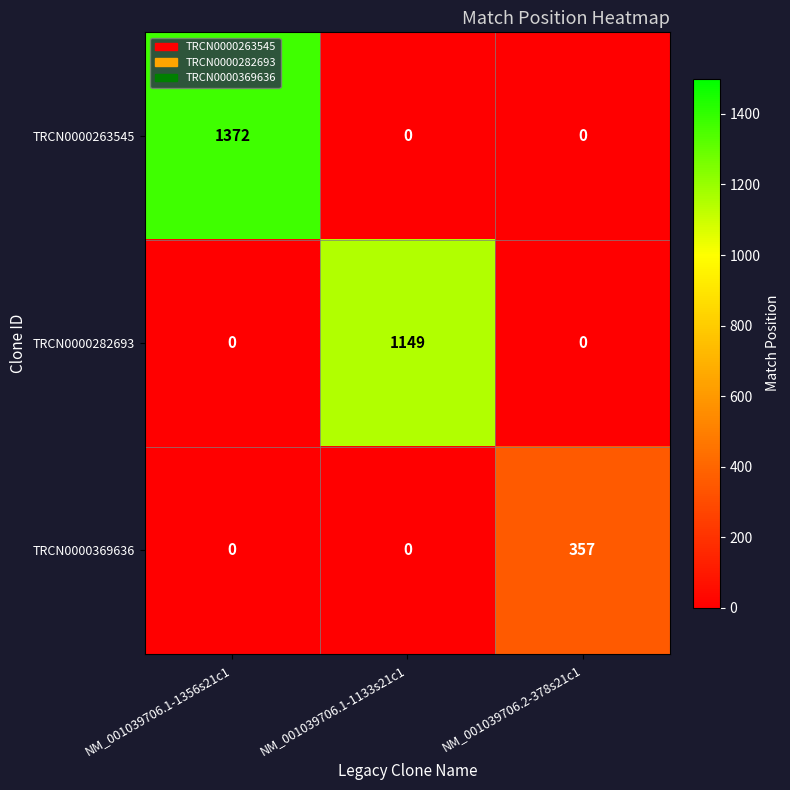

What is the average value of the TRCN0000282693 series?

383